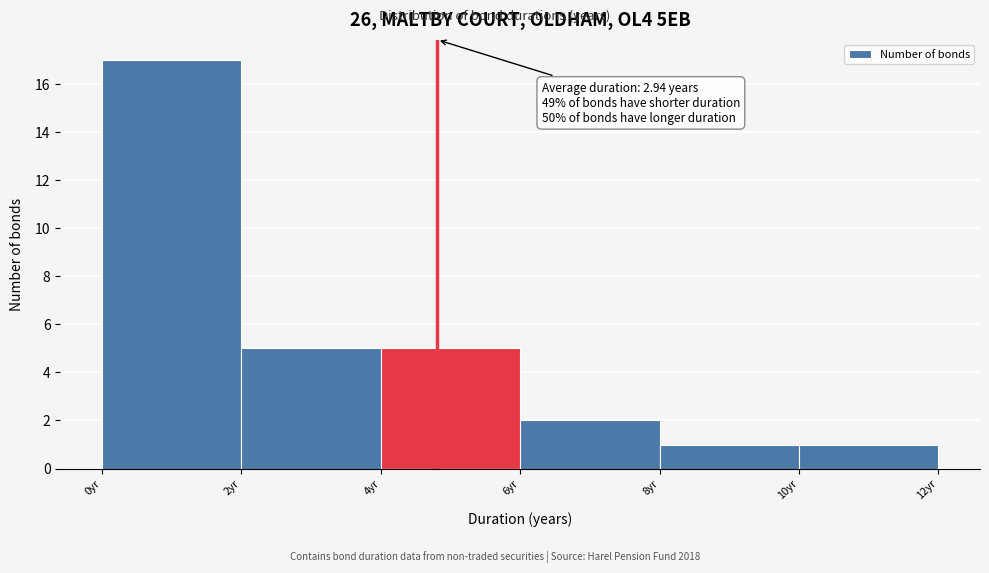

Over which range of the x-axis is the bar tallest?

0 to 2